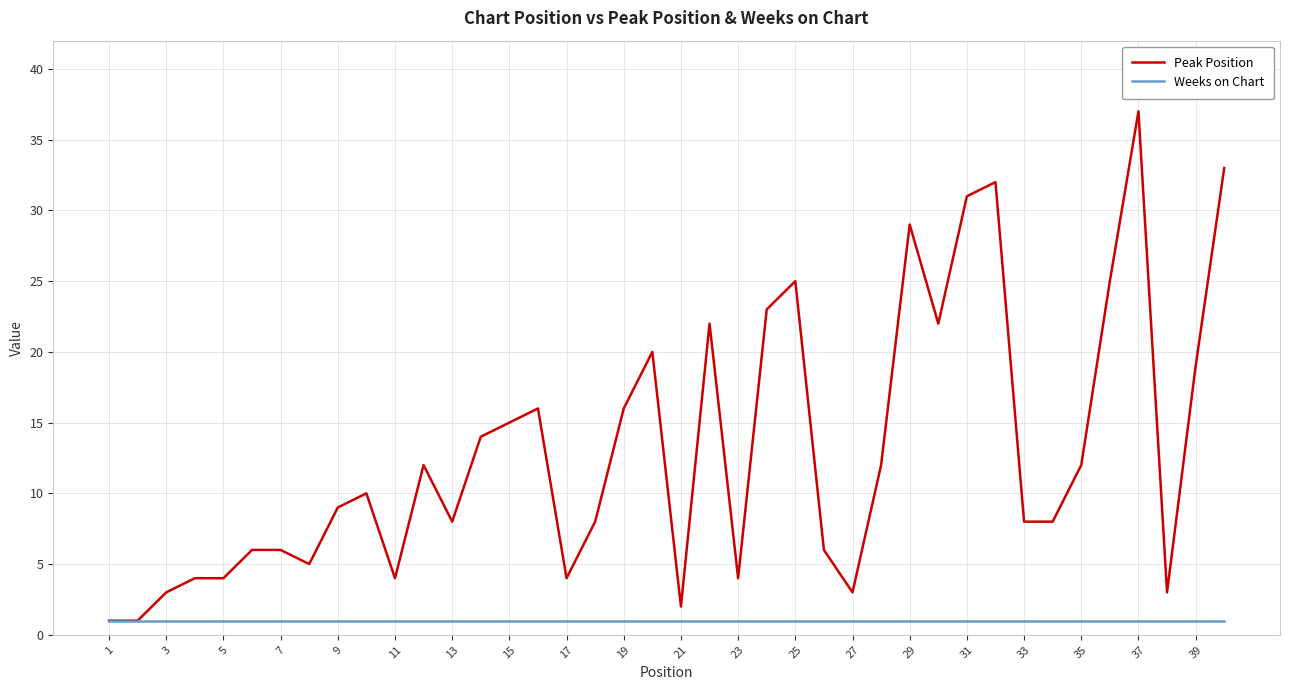

Does the chart have visible grid lines?

Yes